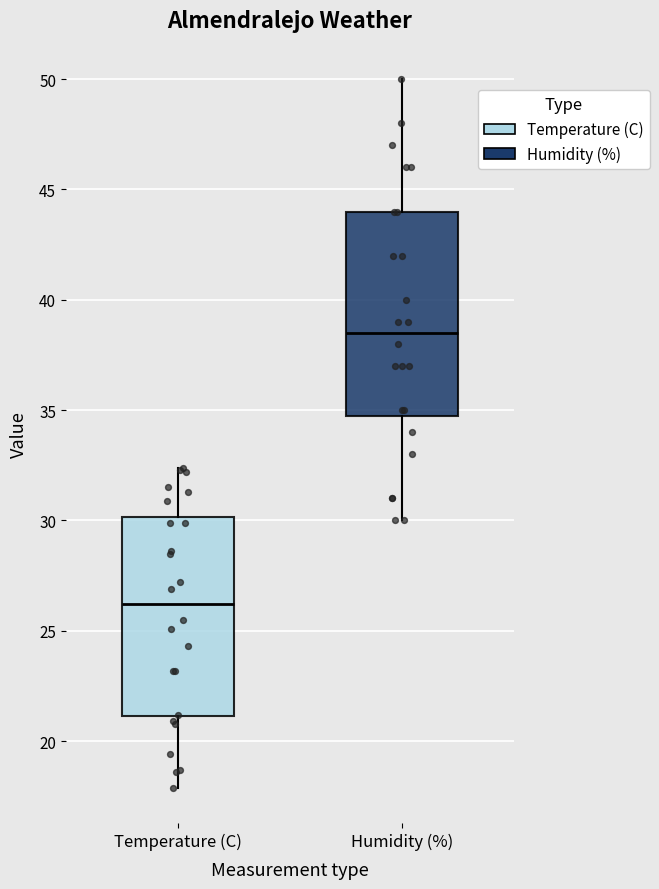

Reading left to right, transcribe this box plot: for each box, give where its median line is, the range the box spans, and where its two whiskers end, as read against the y-axis. The values are not printed on the chart, so give them approximately, as read against the axis.

Temperature (C): median 26.0, box 21.0 to 30.0, whiskers 18.0 to 32.5
Humidity (%): median 38.5, box 35.0 to 44.0, whiskers 30.0 to 50.0